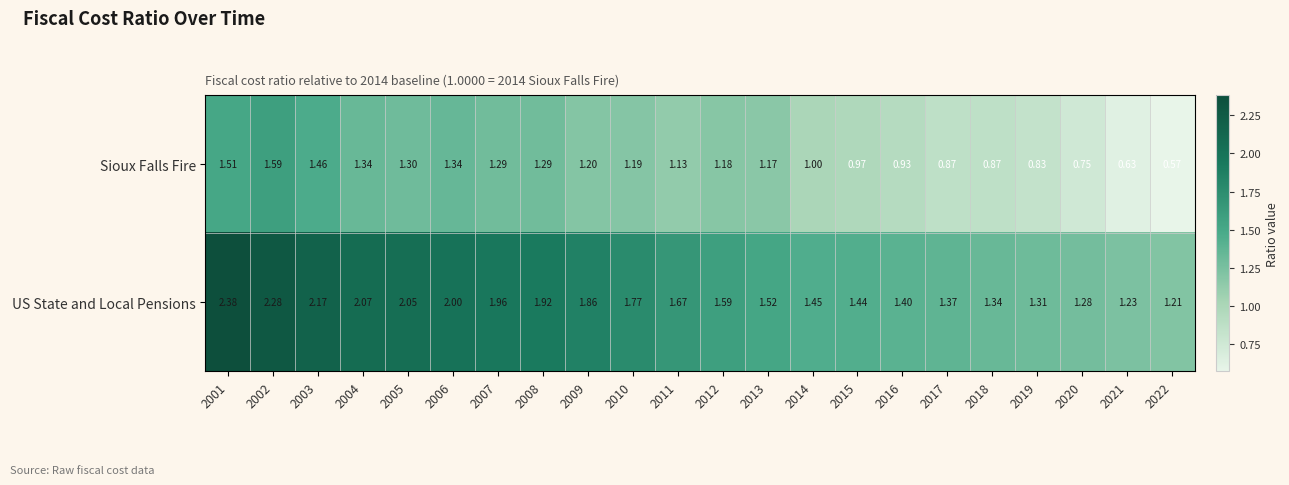

Rank the series at 2020 from lowest to highest value.

Sioux Falls Fire, US State and Local Pensions